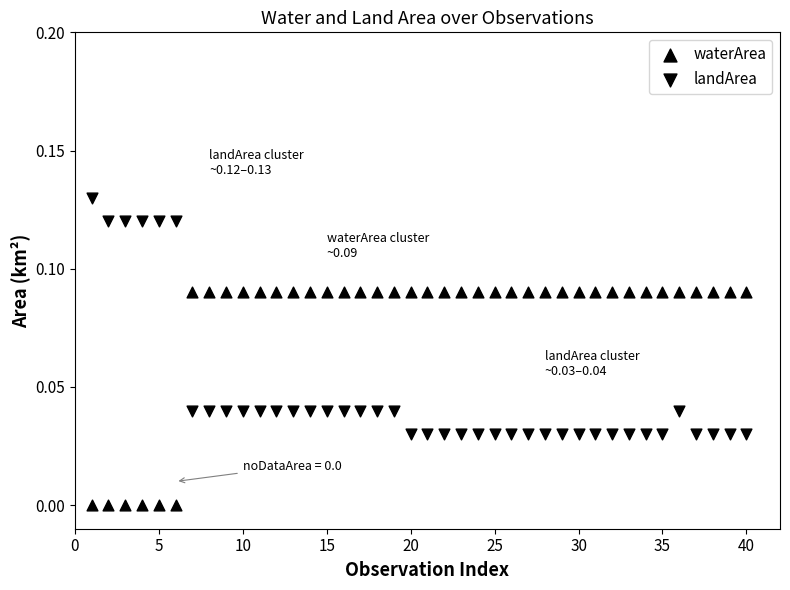

How many data points are displayed?

80